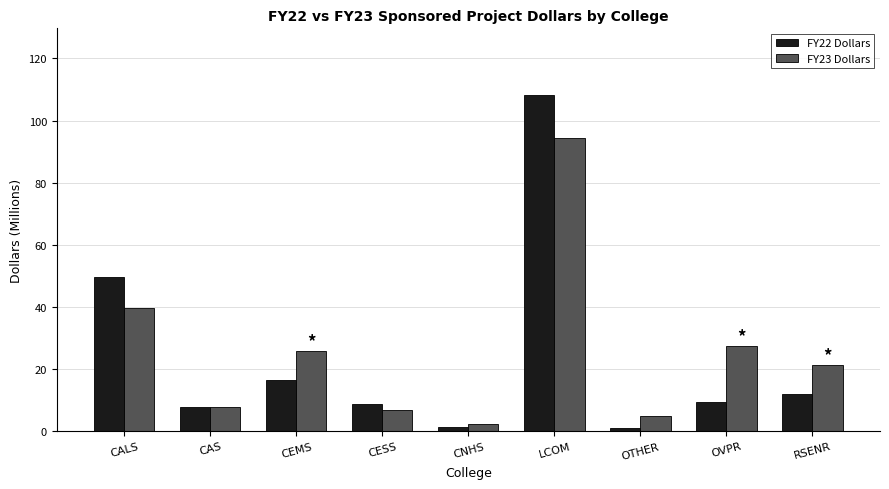

What are all the series names shown in the legend?

FY22 Dollars, FY23 Dollars